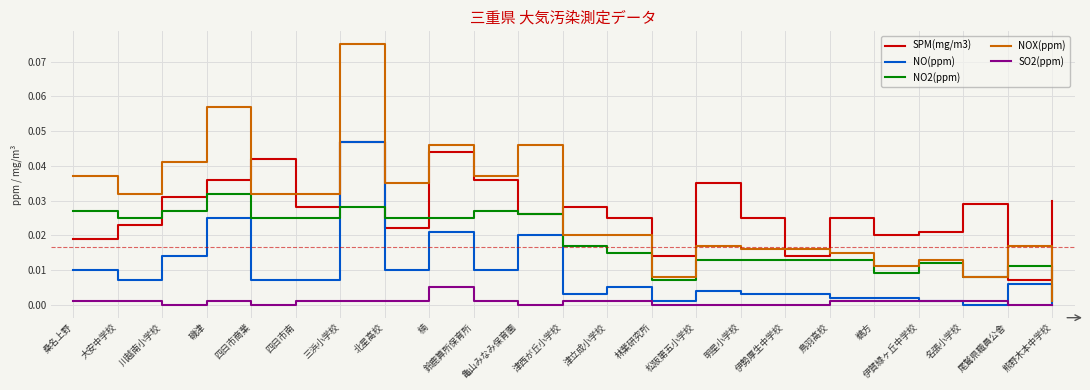

Count the SO2(ppm) values in the range 0 to 1.

23